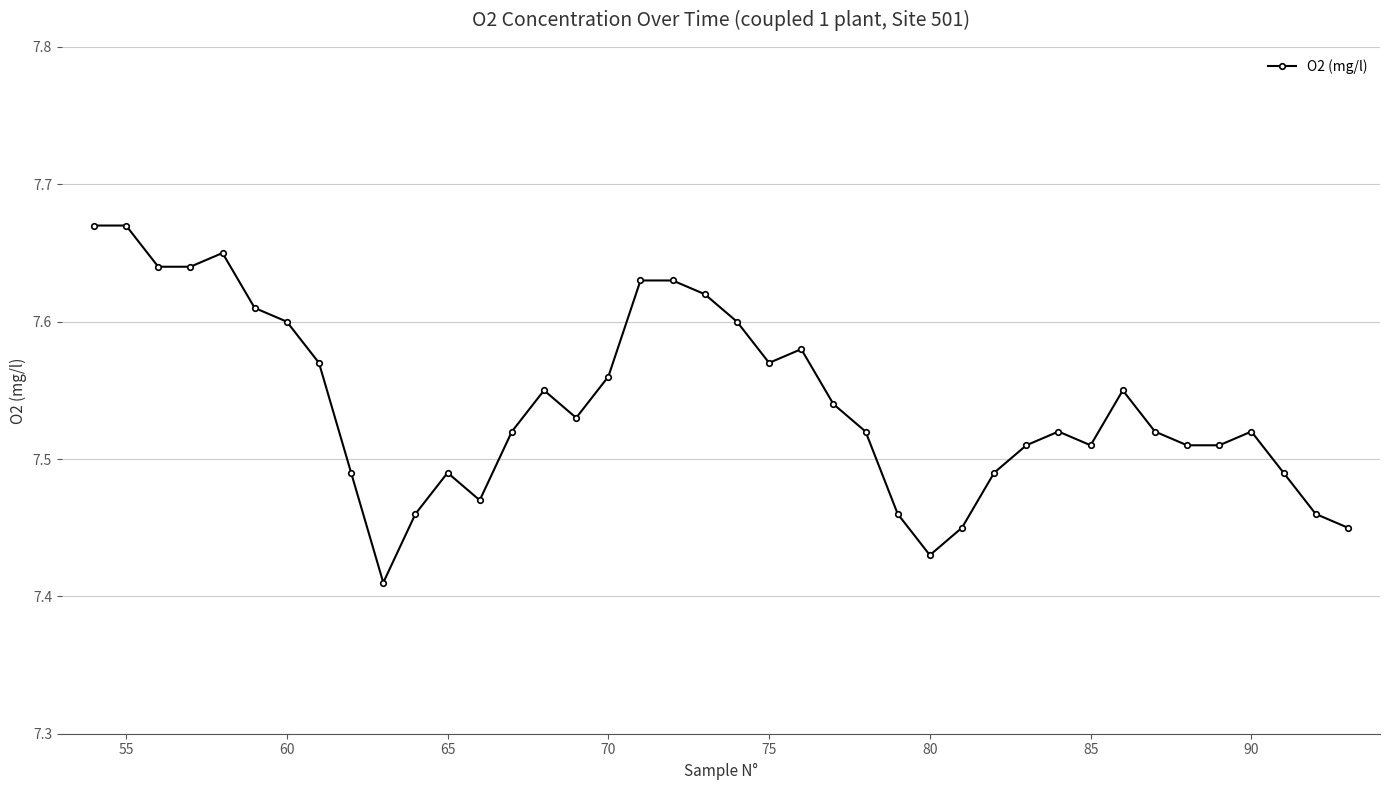

What is the difference between the second highest and minimum values?

0.3